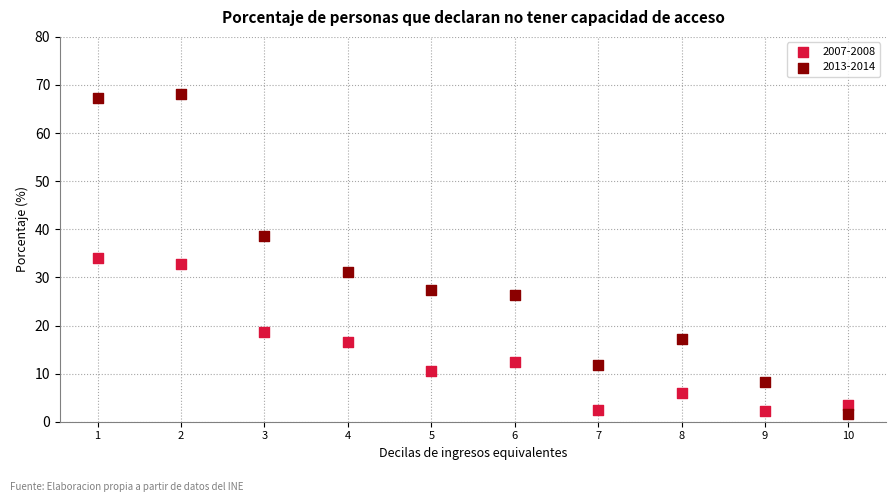

Which series reaches the maximum Y coordinate?

2013-2014